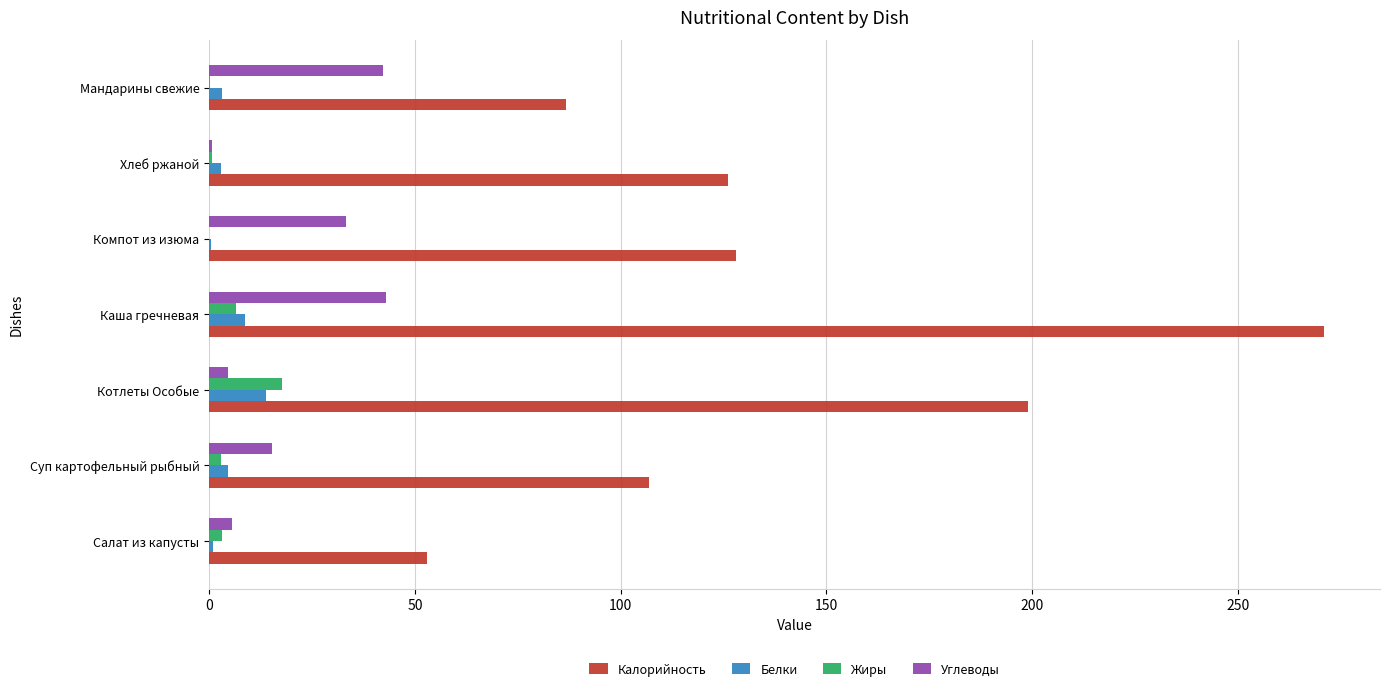

At which category does the chart reach its peak across all series?

Каша гречневая